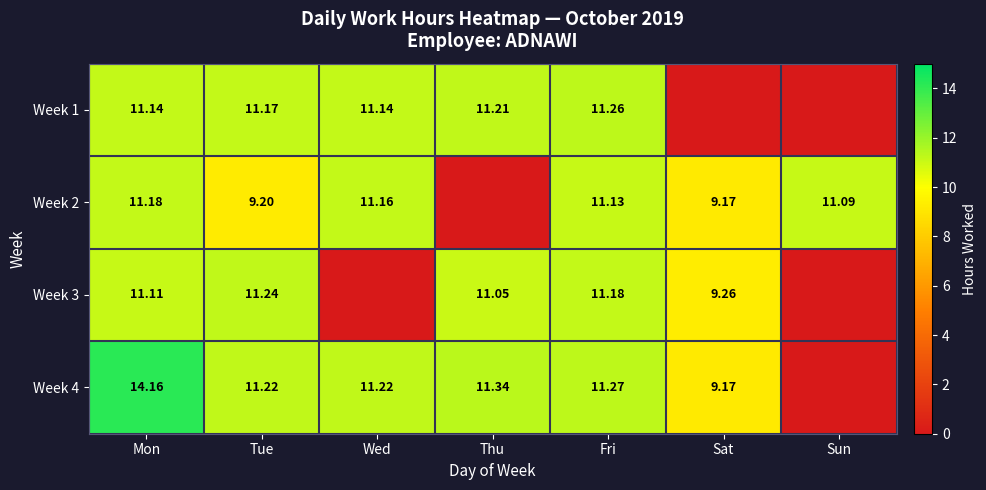

Is the value of Week 3 at Thu greater than the value of Week 4 at Fri?

No